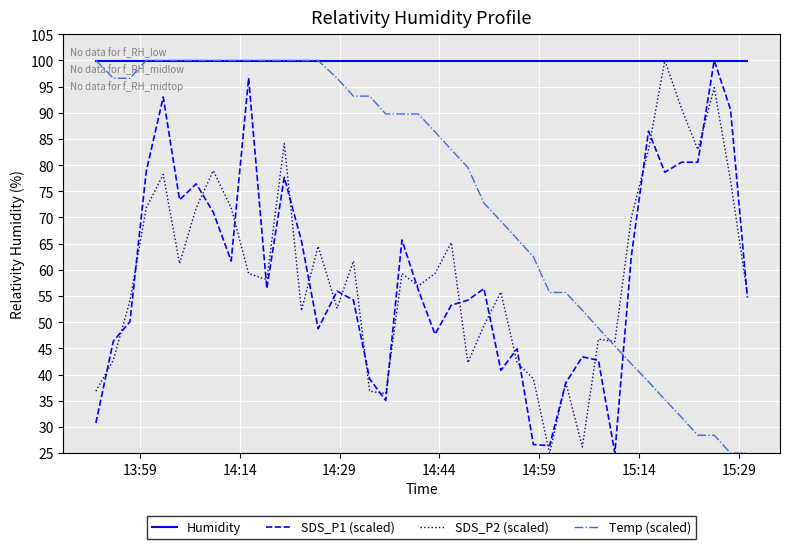

What is the smallest value displayed?

25.0